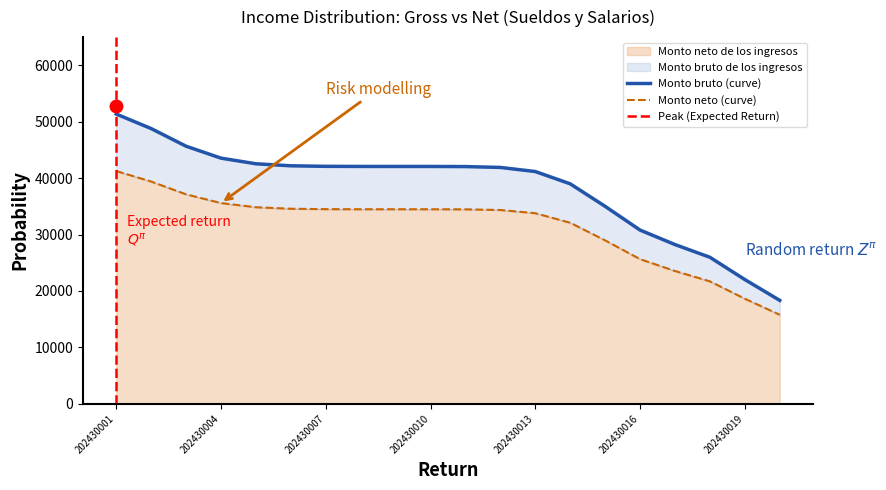

Which category has the highest value in the Monto neto de los ingresos series?

202430001